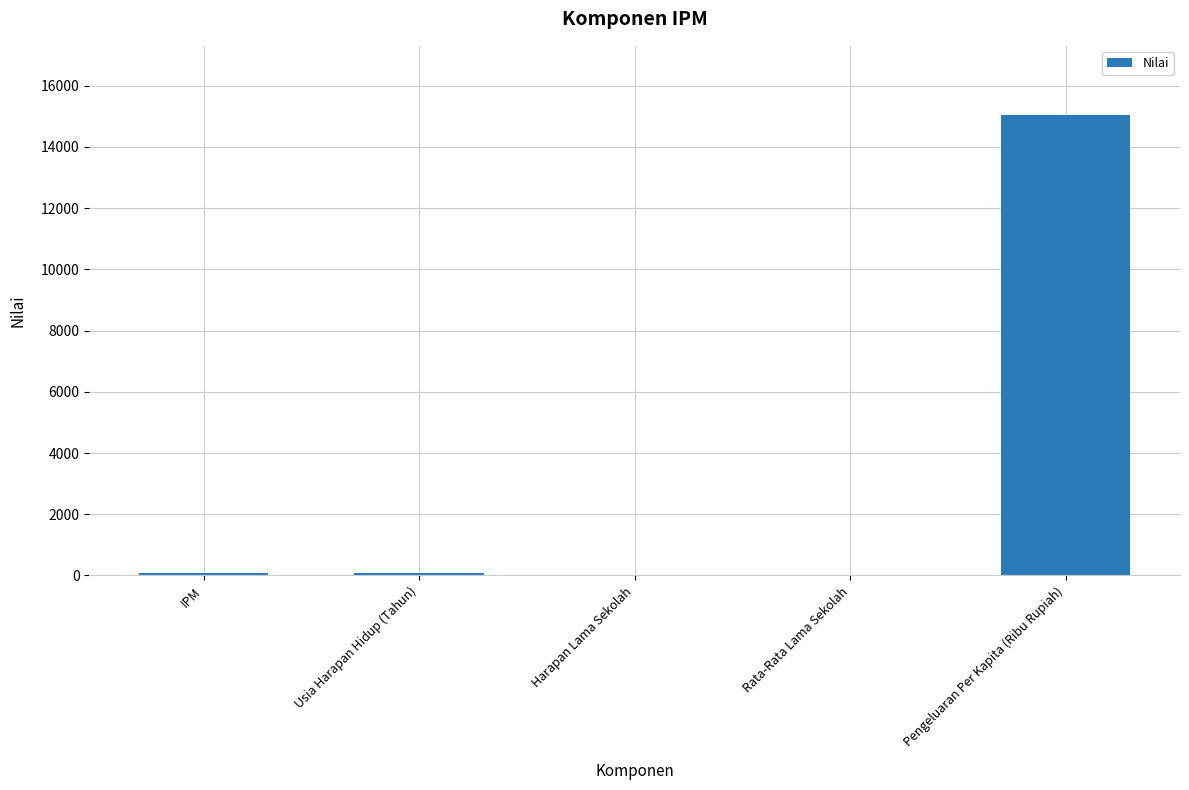

What is the maximum value shown in the chart?

15048.5